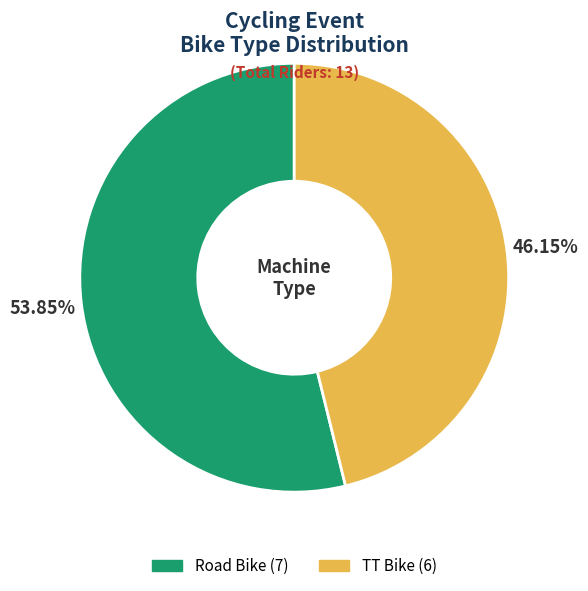

Which category has the smallest portion of the pie?

TT Bike